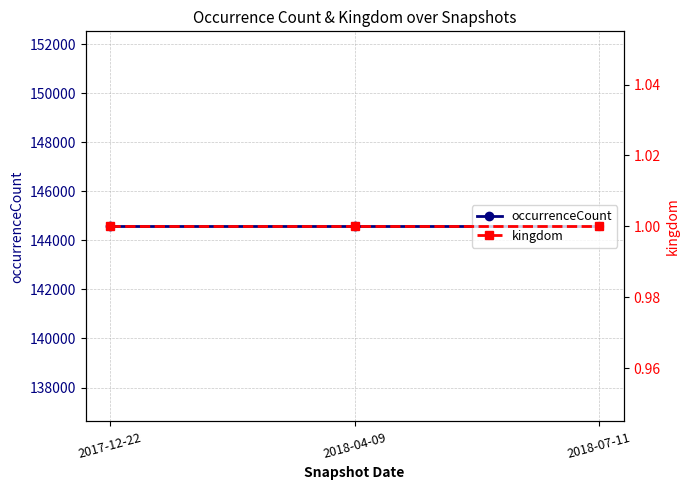

Rank the series by their average value, from highest to lowest.

occurrenceCount, kingdom